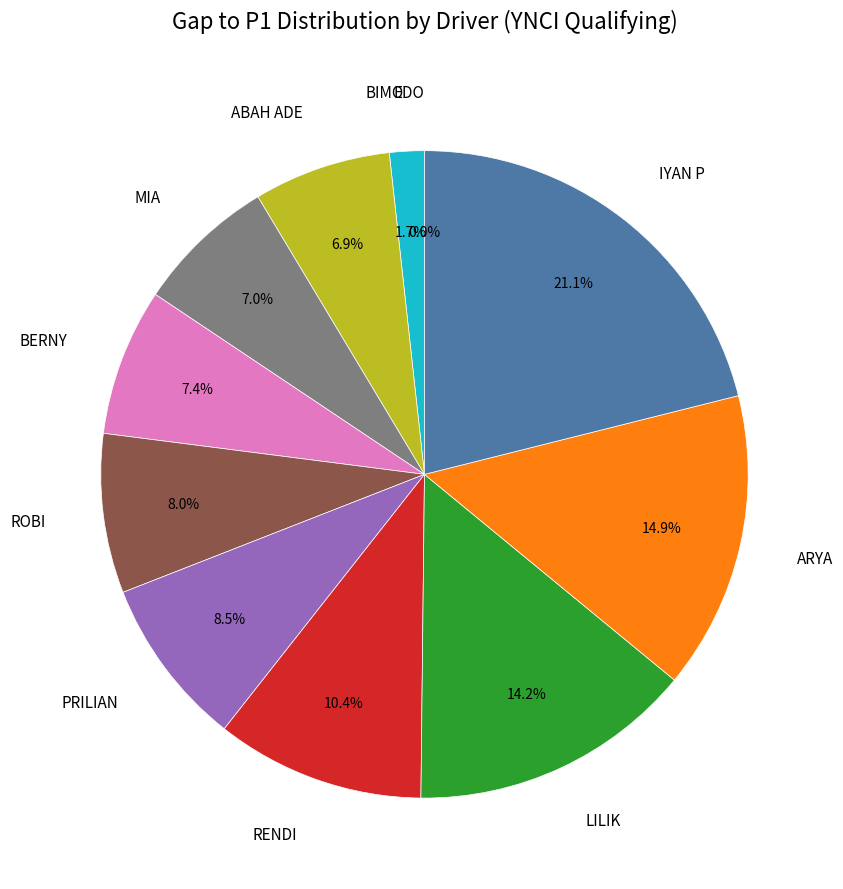

What is the largest slice in the pie chart?

IYAN P